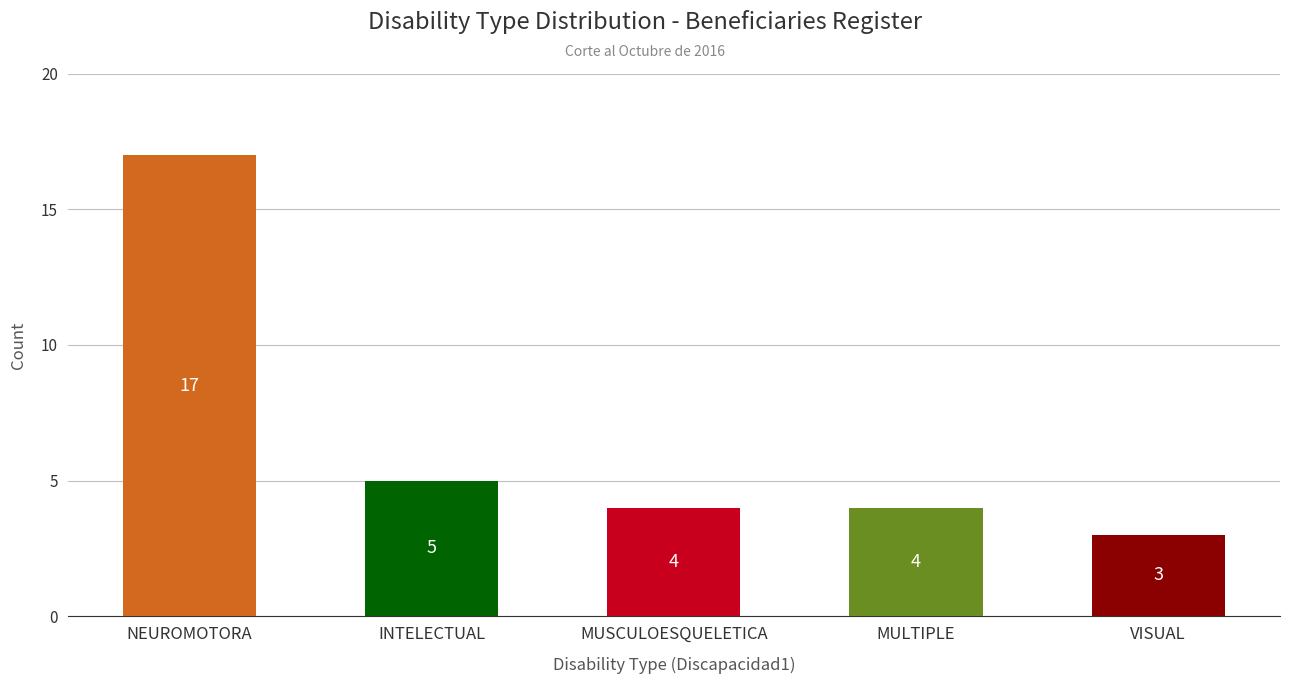

Where is the data nearest to the value 10?

INTELECTUAL